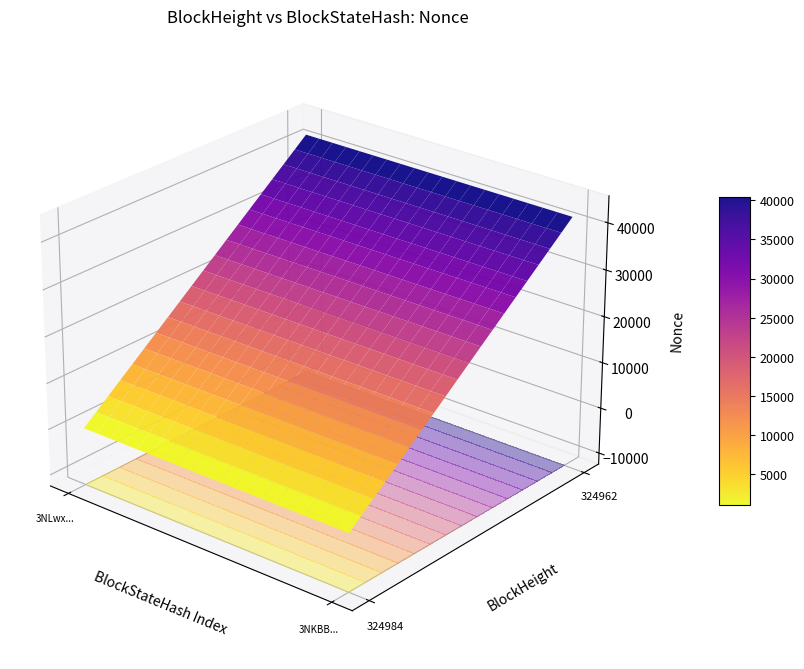

What is the difference between the maximum and minimum values in the 324962 series?

41512